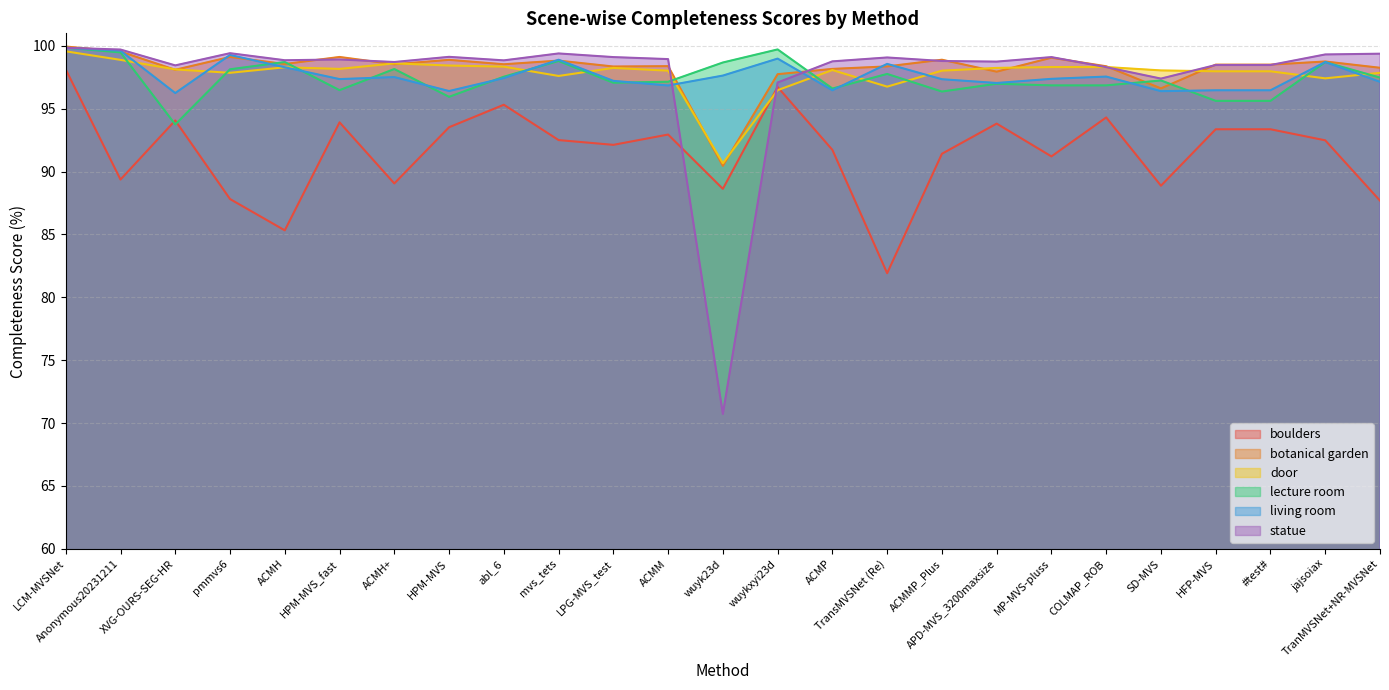

What is the value of the living room point at the 5th from the left?

98.3